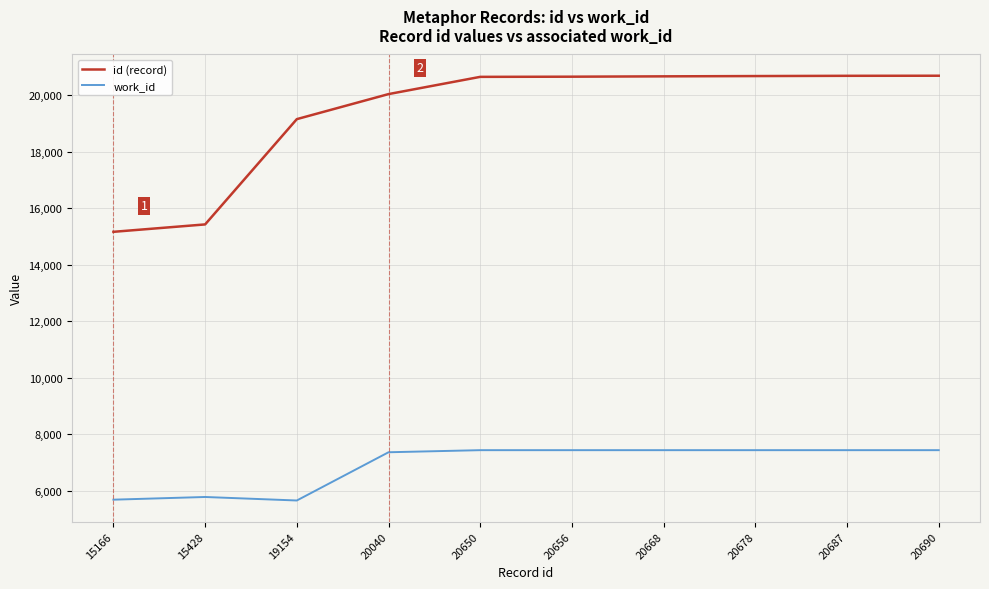

How many values in the work_id series are below 7439?

4